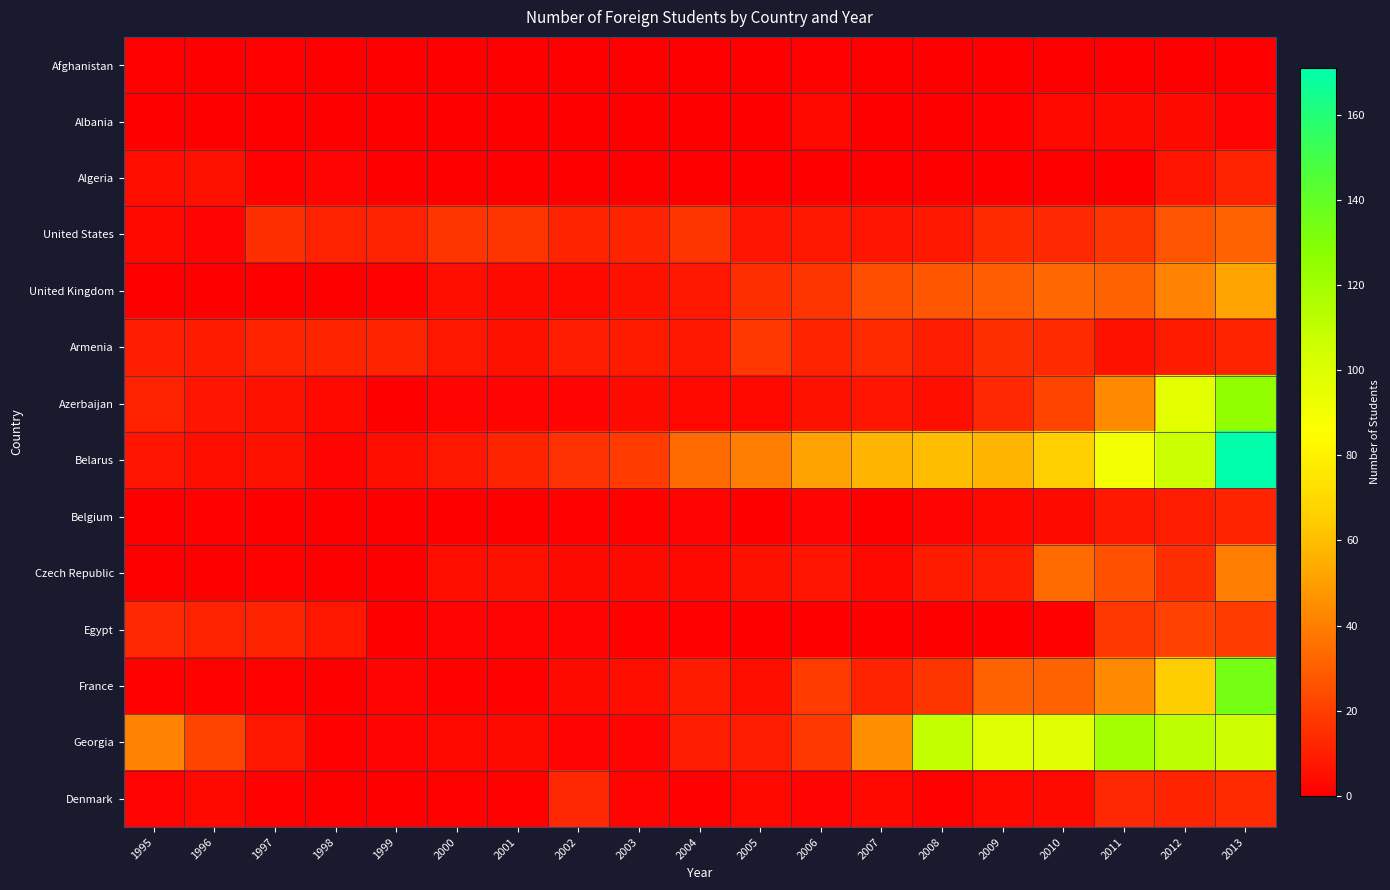

Rank the series at 2011 from lowest to highest value.

Afghanistan, Algeria, Albania, Armenia, Belgium, Denmark, United States, Egypt, Czech Republic, United Kingdom, Azerbaijan, France, Belarus, Georgia